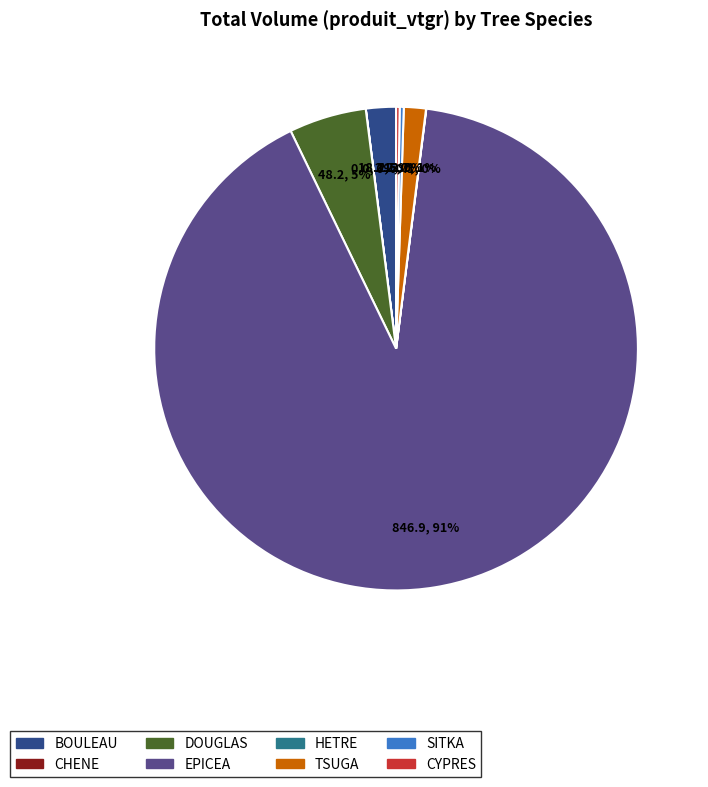

To the nearest percent, what percentage of the pie is BOULEAU?

2%